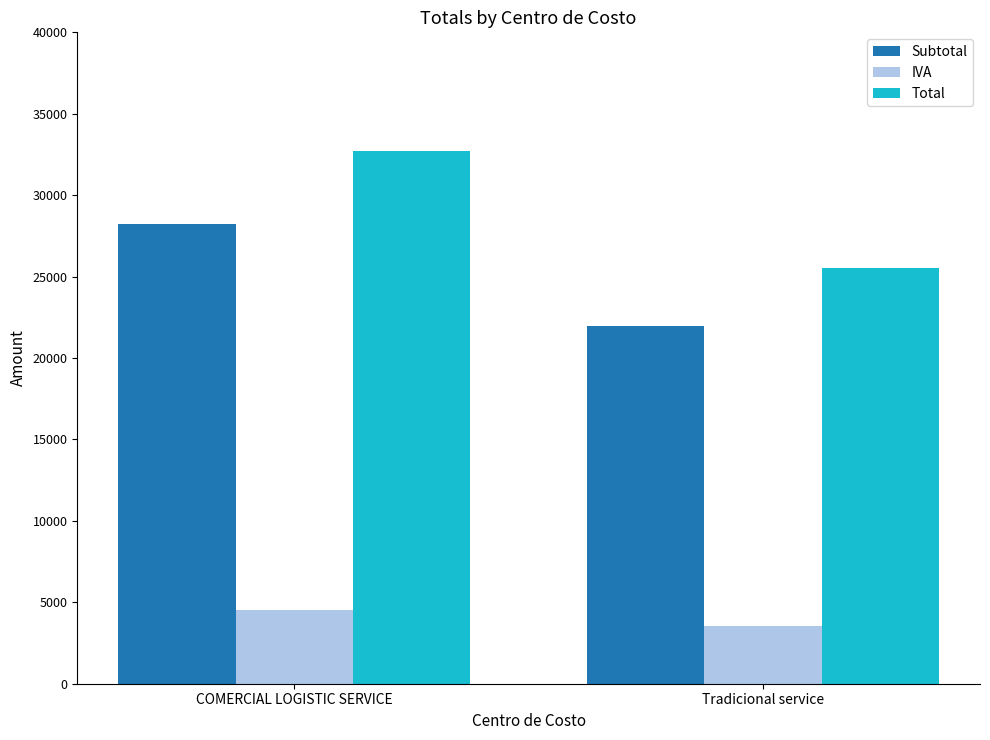

Which series has the largest range (max minus min)?

Total